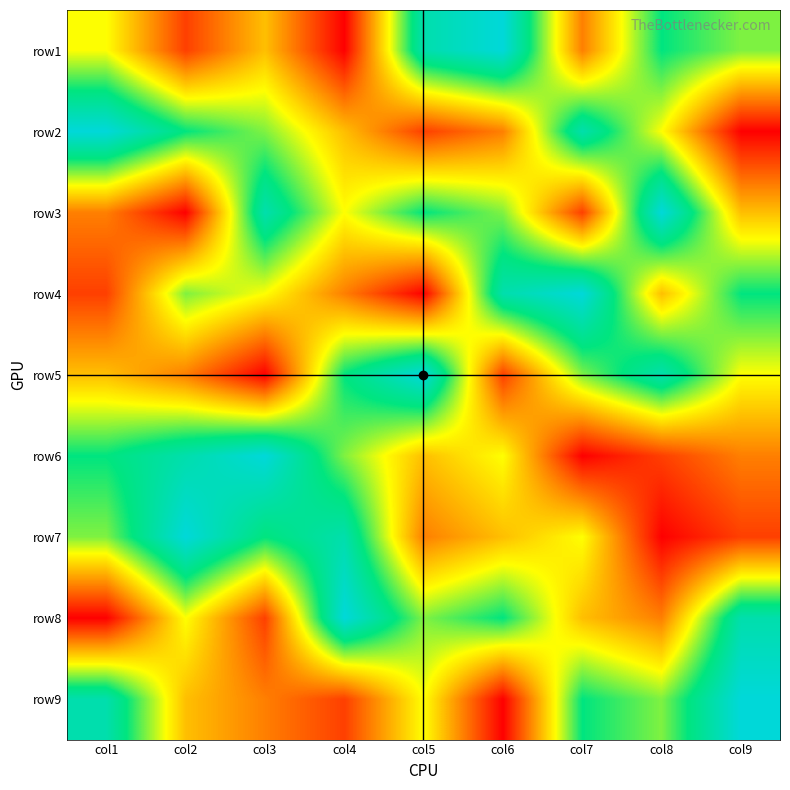

What is the total value across all series at col8?

45